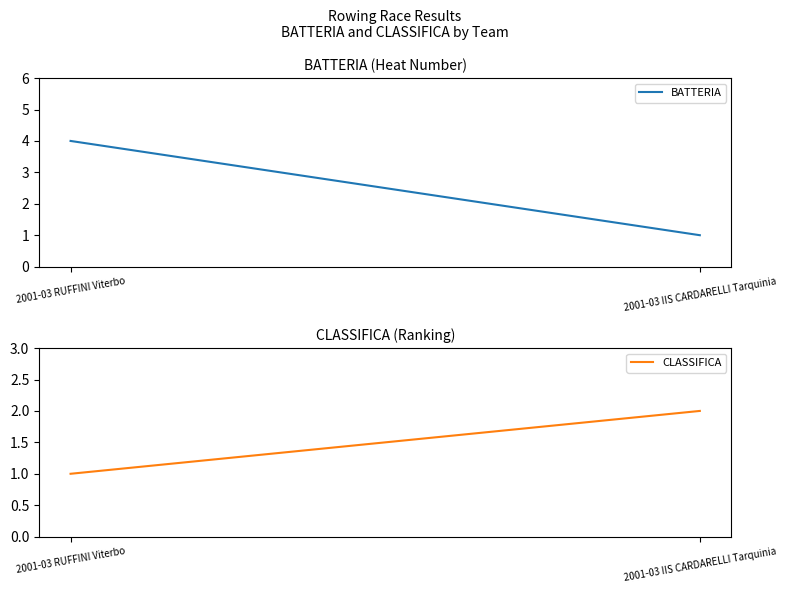

Reading left to right, extract all data points from this chart.

BATTERIA: 2001-03 RUFFINI Viterbo=4	2001-03 IIS CARDARELLI Tarquinia=1
CLASSIFICA: 2001-03 RUFFINI Viterbo=1	2001-03 IIS CARDARELLI Tarquinia=2